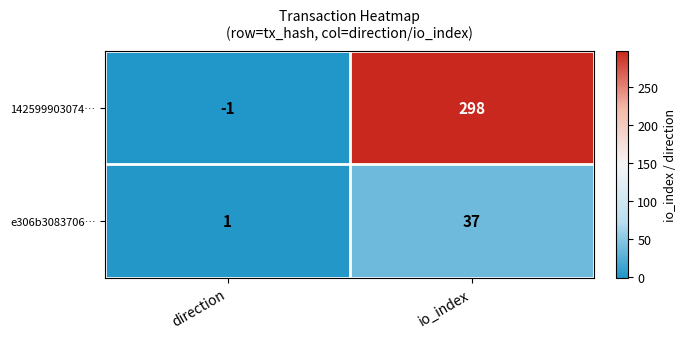

Rank the series by their average value, from highest to lowest.

142599903074…, e306b3083706…